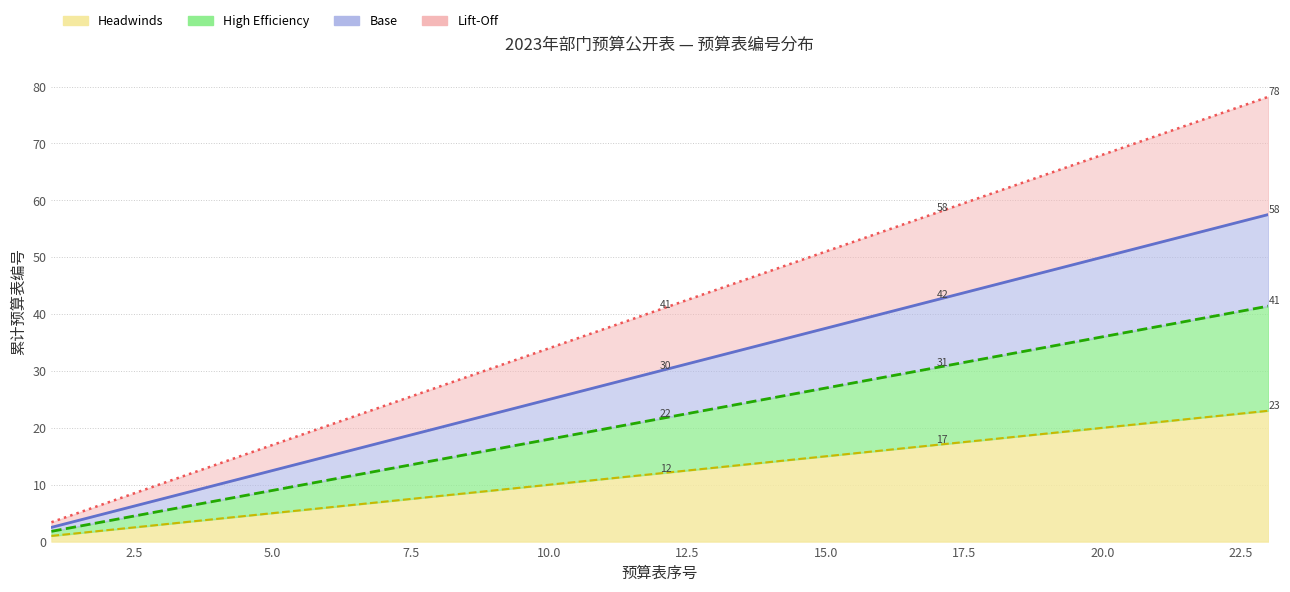

The value of Headwinds at 3 is 3.7. True or false?

False